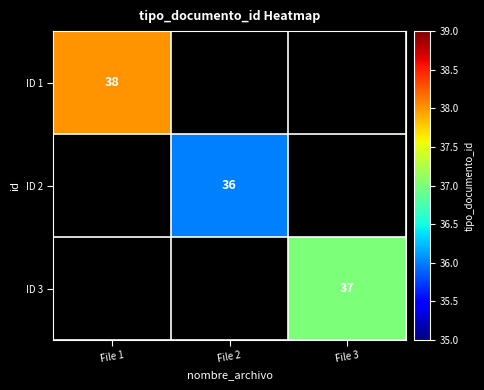

Count the number of categories in the chart.

3